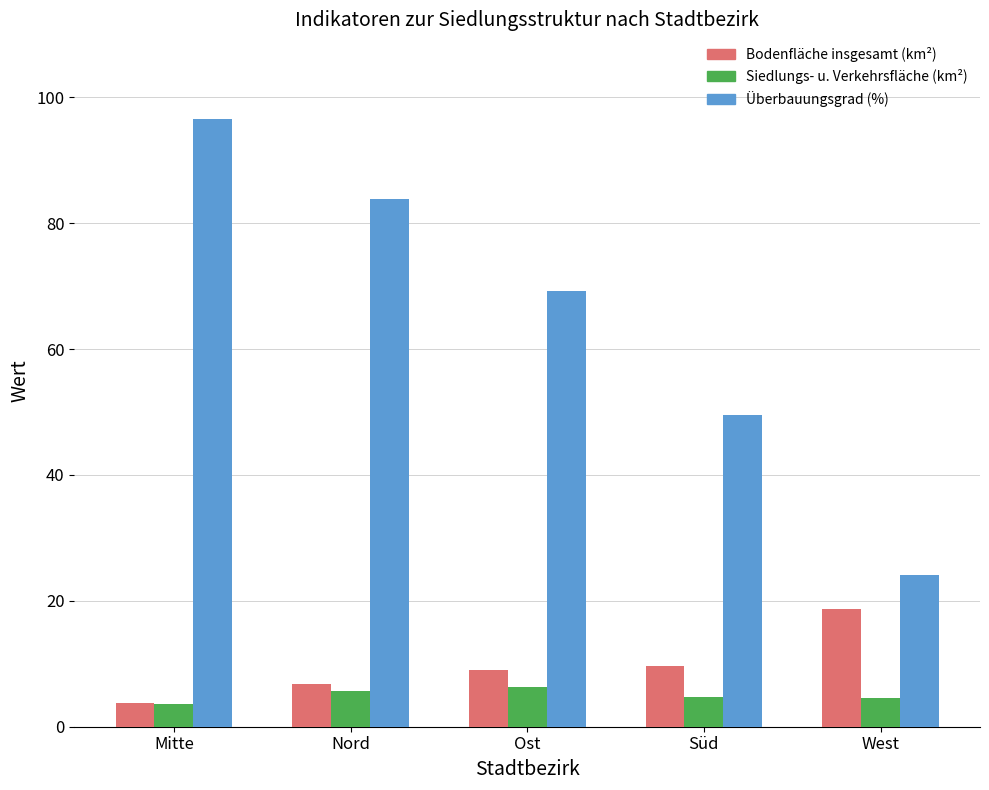

How many values in the Siedlungs- u. Verkehrsfläche (km²) series exceed 4?

4